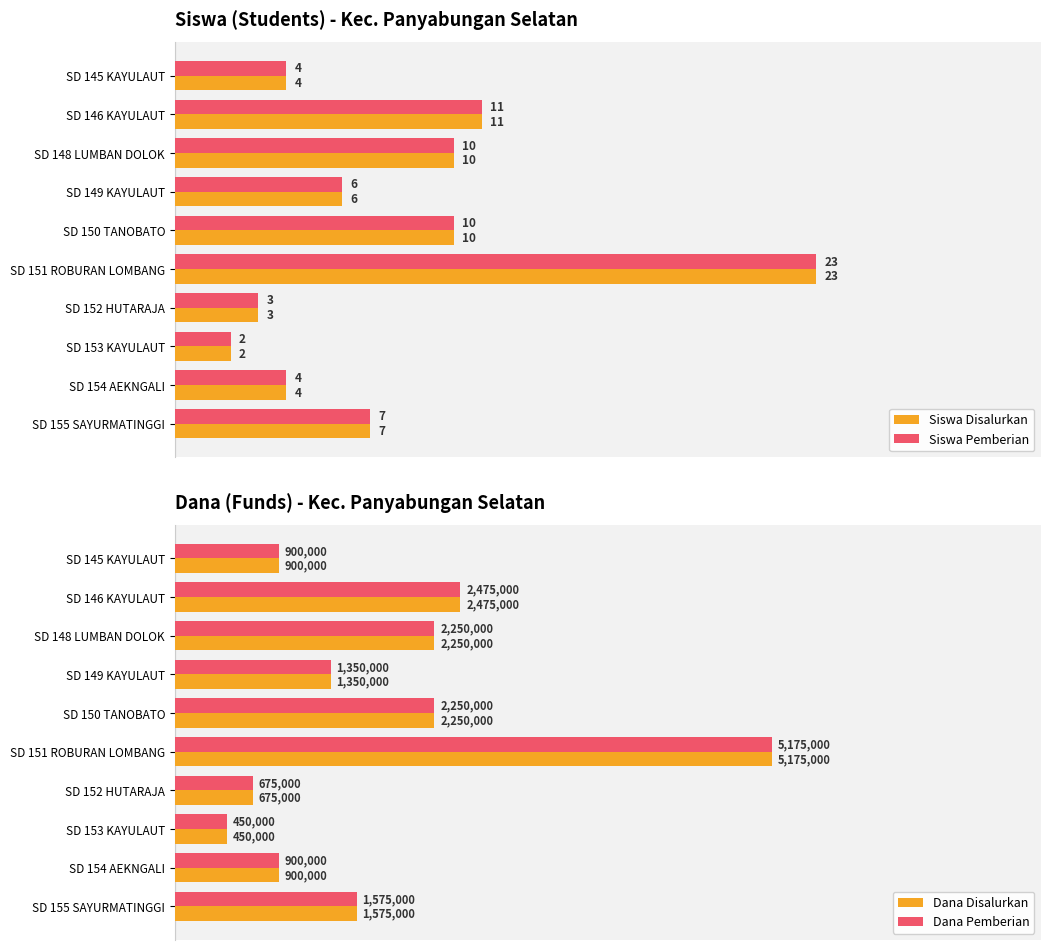

Where is Siswa Pemberian nearest to the value 12?

SD 146 KAYULAUT